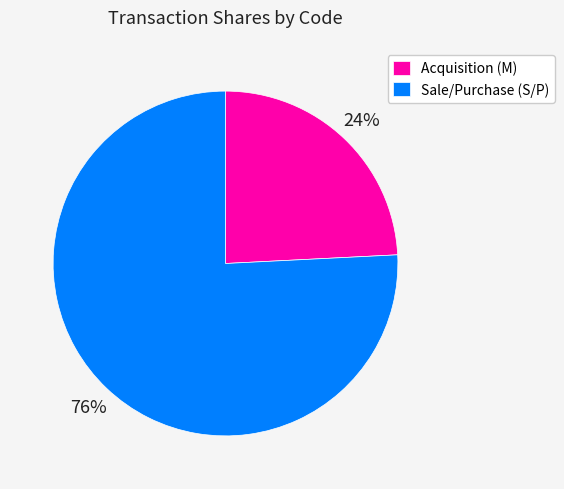

Which has a higher value, Acquisition (M) or Sale/Purchase (S/P)?

Sale/Purchase (S/P)